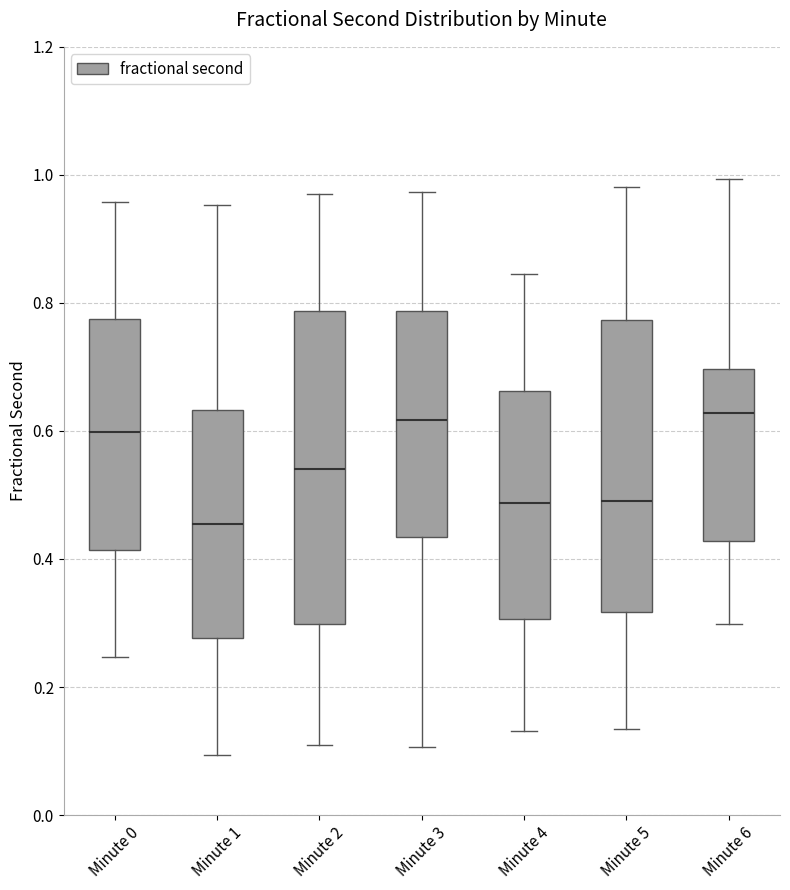

Reading left to right, transcribe this box plot: for each box, give where its median line is, the range the box spans, and where its two whiskers end, as read against the y-axis. The values are not printed on the chart, so give them approximately, as read against the axis.

Minute 0: median 0.60, box 0.42 to 0.78, whiskers 0.24 to 0.96
Minute 1: median 0.46, box 0.28 to 0.64, whiskers 0.10 to 0.96
Minute 2: median 0.54, box 0.30 to 0.78, whiskers 0.10 to 0.98
Minute 3: median 0.62, box 0.44 to 0.78, whiskers 0.10 to 0.98
Minute 4: median 0.48, box 0.30 to 0.66, whiskers 0.14 to 0.84
Minute 5: median 0.50, box 0.32 to 0.78, whiskers 0.14 to 0.98
Minute 6: median 0.62, box 0.42 to 0.70, whiskers 0.30 to 1.00